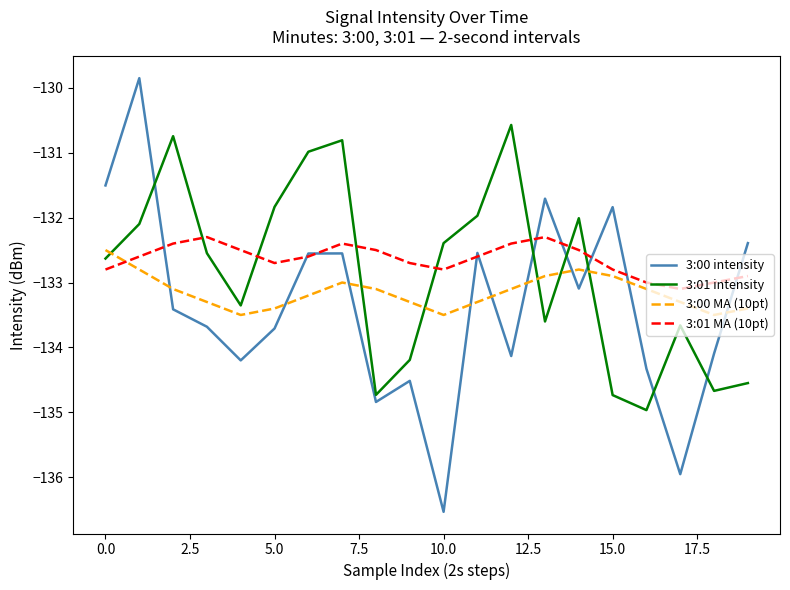

Rank the series by their average value, from highest to lowest.

3:01 MA (10pt), 3:01 intensity, 3:00 MA (10pt), 3:00 intensity